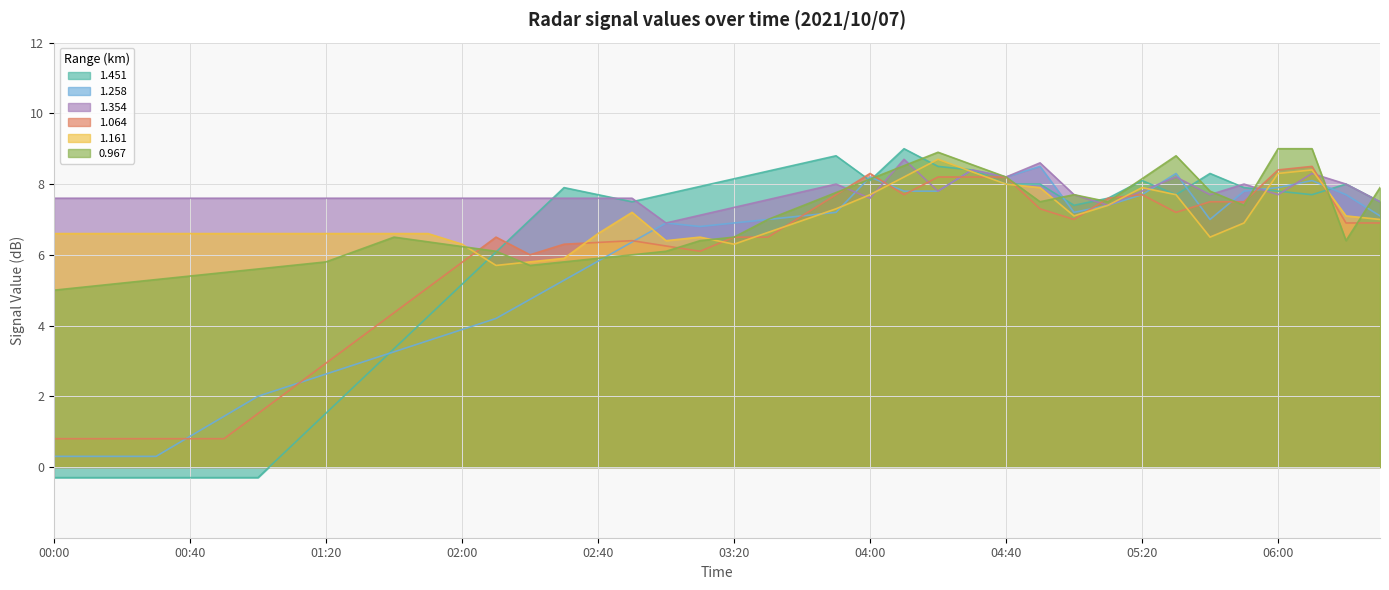

The 1.354 series shows 7.6 at 00:00. True or false?

True